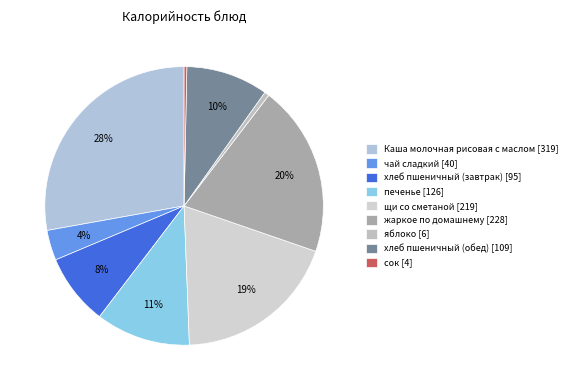

What percentage is the чай сладкий slice, to the nearest percent?

4%